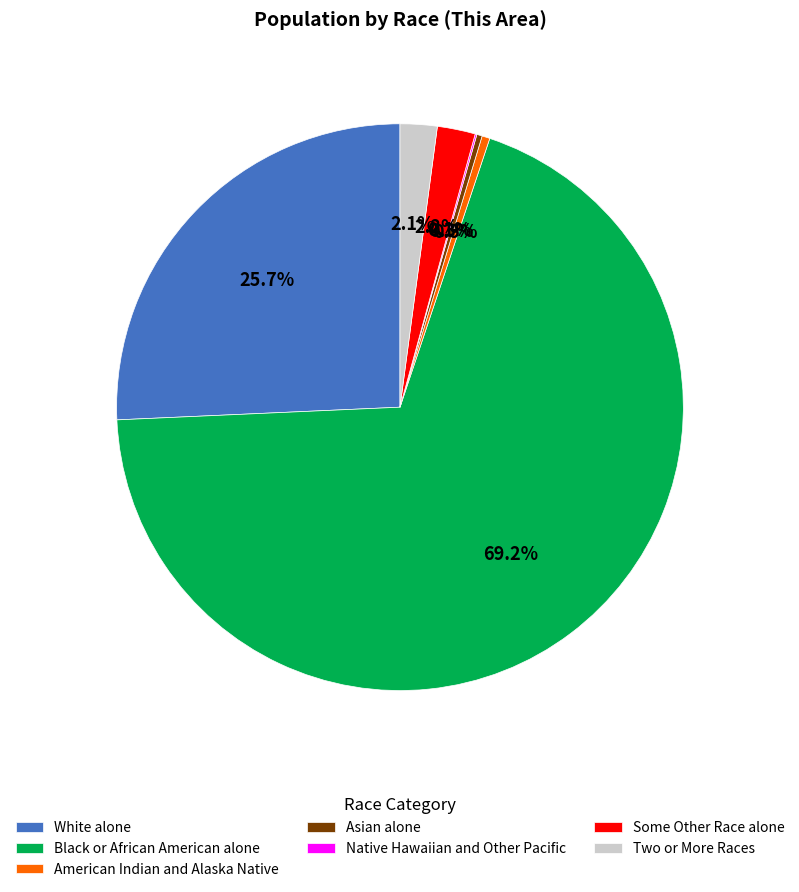

True or false: Some Other Race alone accounts for 2% of the total.

True